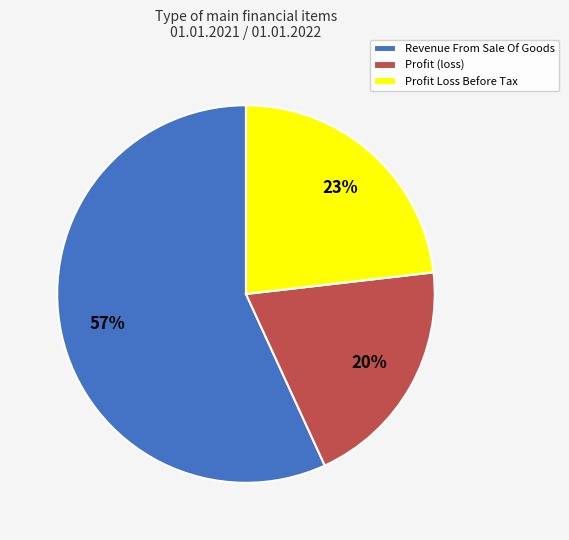

Approximately how many times larger is the value at Profit Loss Before Tax compared to Revenue From Sale Of Goods?

0.4